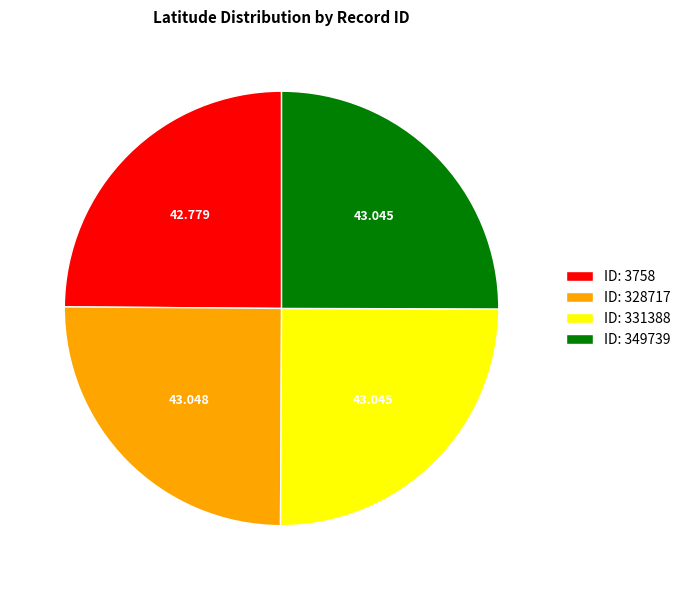

Does any single category account for the majority?

No